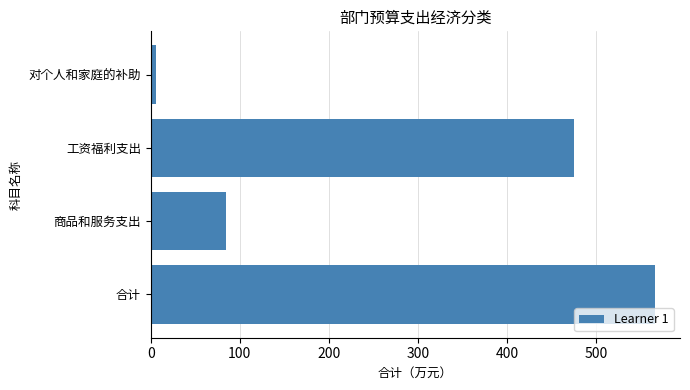

List the labels in order of value, smallest first.

对个人和家庭的补助, 商品和服务支出, 工资福利支出, 合计